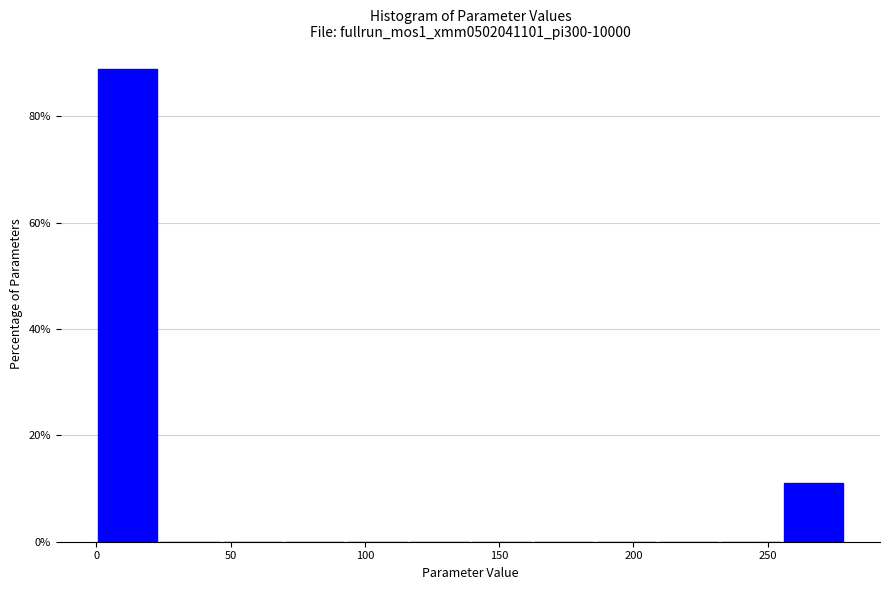

Reading left to right, list every bar in this chart as the range it spans on the x-axis followed by its height. Neither the bar edges nor the heights are printed on the chart, so give them approximately, as read against the axes.

0 to 25: 88
25 to 45: 0
45 to 70: 0
70 to 95: 0
95 to 115: 0
115 to 140: 0
140 to 165: 0
165 to 185: 0
185 to 210: 0
210 to 230: 0
230 to 255: 0
255 to 280: 12